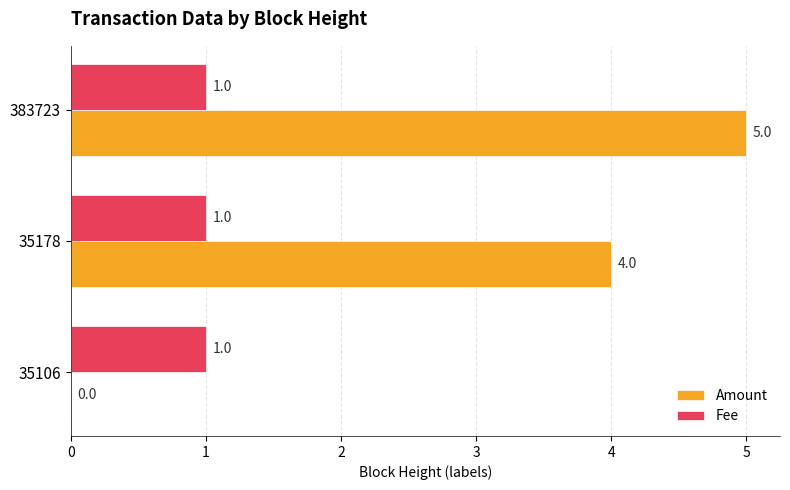

How many positive values does the Amount series have?

2